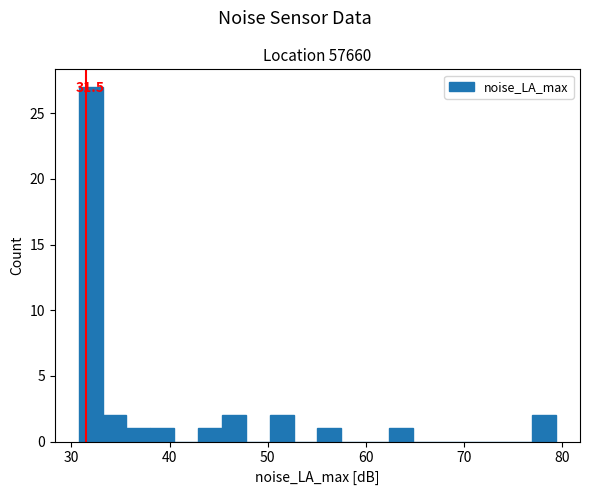

Around what value on the x-axis is the tallest bar? Give the approximate position of its centre, as read against the axis.

32